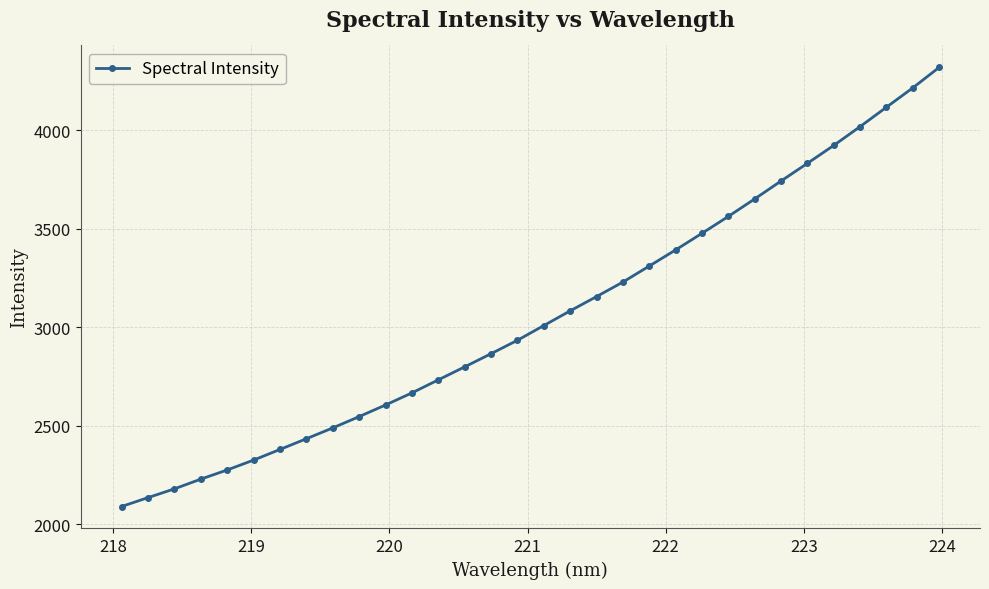

What is the difference between the maximum and minimum values?

2227.8